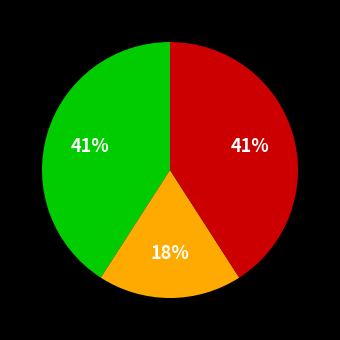

To the nearest percent, what is the average slice percentage?

33%